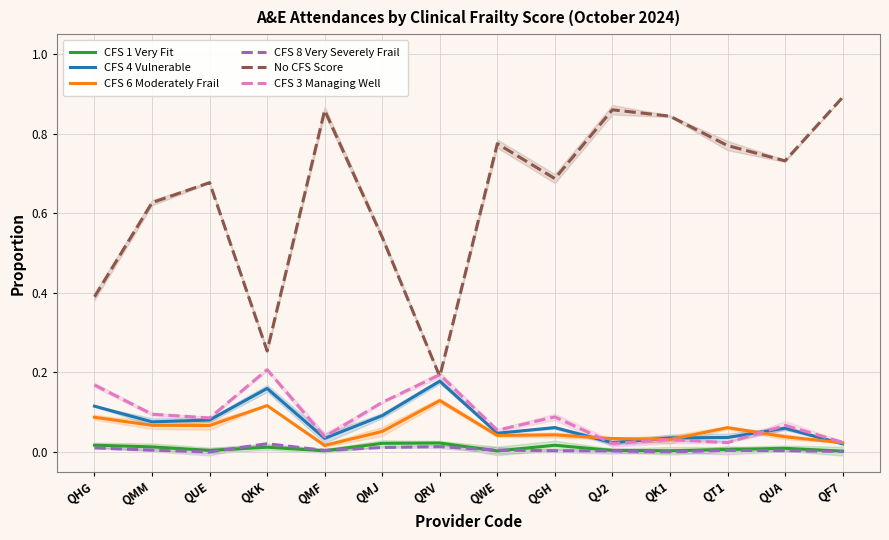

True or false: No CFS Score and CFS 1 Very Fit cross at least once.

False